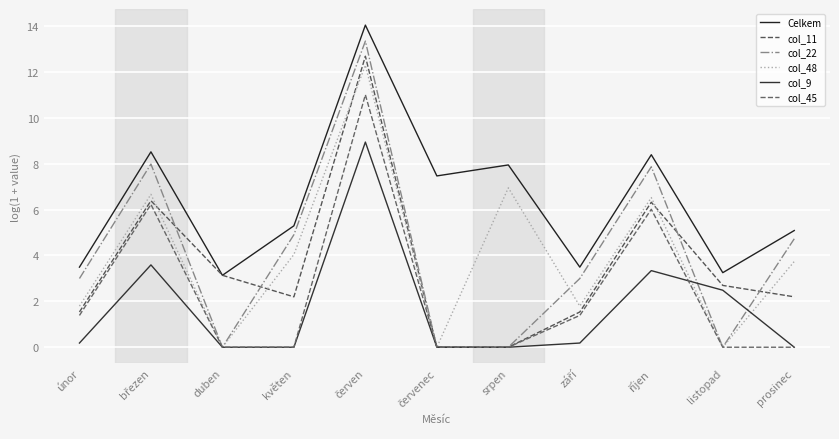

Reading left to right, list all the values displayed in this chart.

Celkem: 3.5	8.5	3.1	5.3	14.0	7.5	7.9	3.5	8.4	3.3	5.1
col_11: 1.5	6.4	3.1	2.2	12.7	0.0	0.0	1.5	6.3	2.7	2.2
col_22: 3.0	8.0	0.0	4.9	13.3	0.0	0.0	3.0	7.9	0.0	4.7
col_48: 1.8	6.7	0.0	4.0	12.3	0.0	6.9	1.8	6.5	0.0	3.7
col_9: 0.2	3.6	0.0	0.0	8.9	0.0	0.0	0.2	3.3	2.5	0.0
col_45: 1.4	6.2	0.0	0.0	11.0	0.0	0.0	1.4	6.0	0.0	0.0